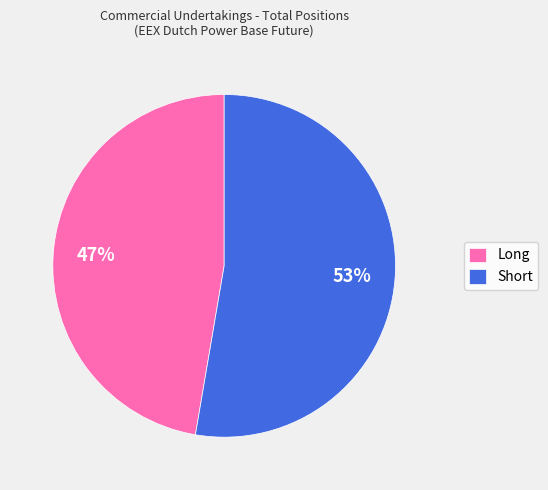

Is the sum of Long and Short greater than half?

Yes